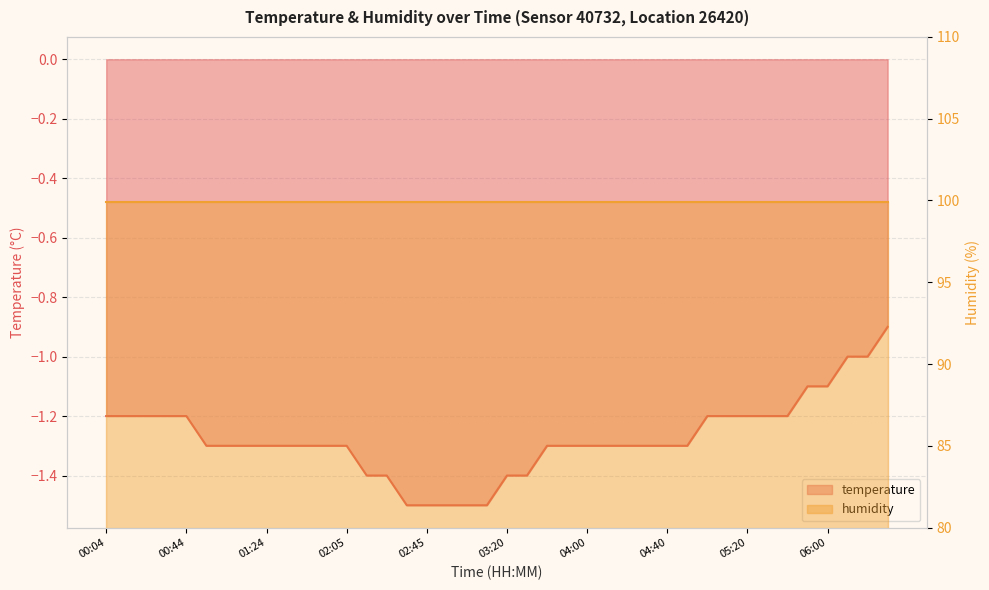

What is the sum of all values?

-51.0